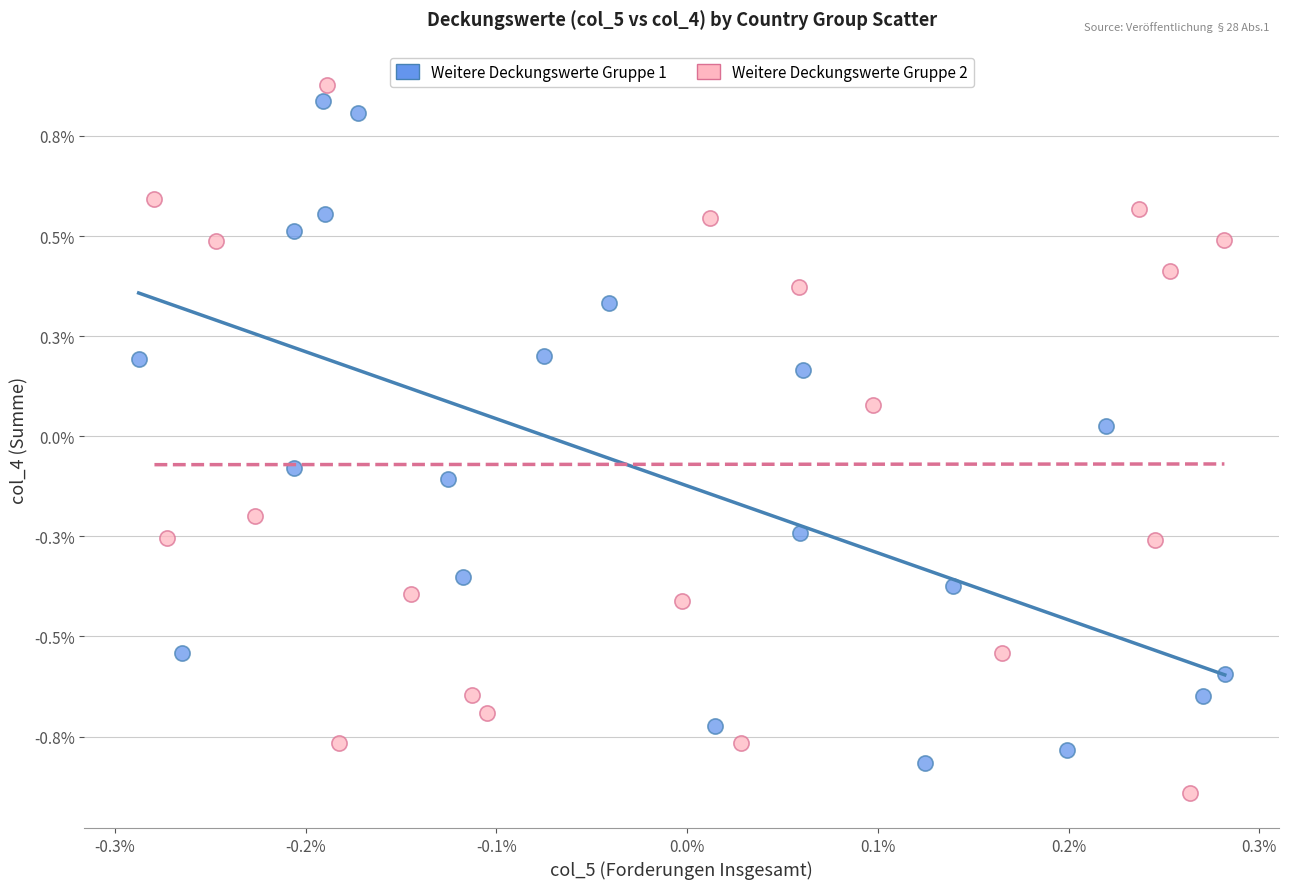

Which series contains the highest Y value?

Weitere Deckungswerte Gruppe 2